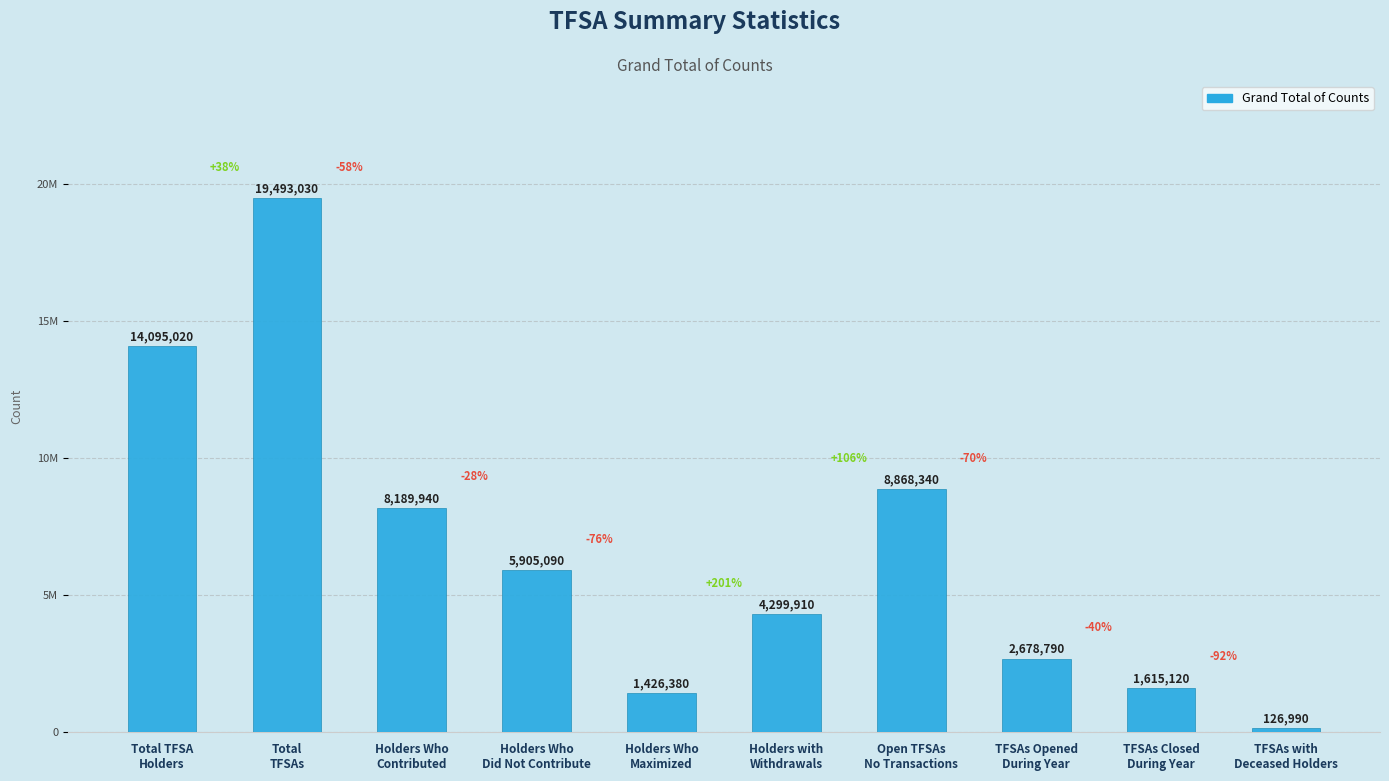

What is the average value?

6669861